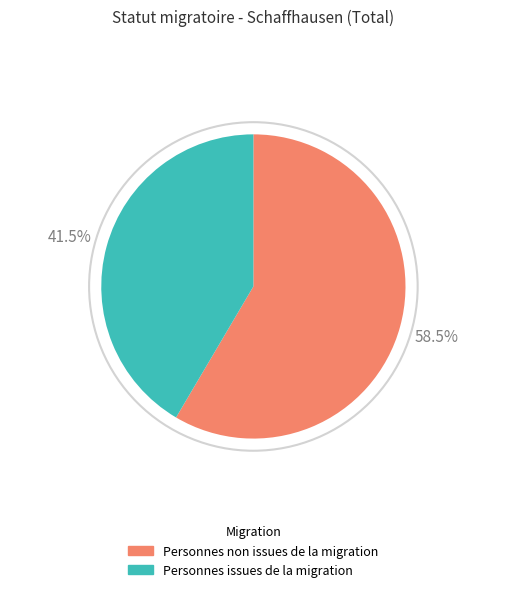

What is the ratio of the value at Personnes non issues de la migration to the value at Personnes issues de la migration?

1.4